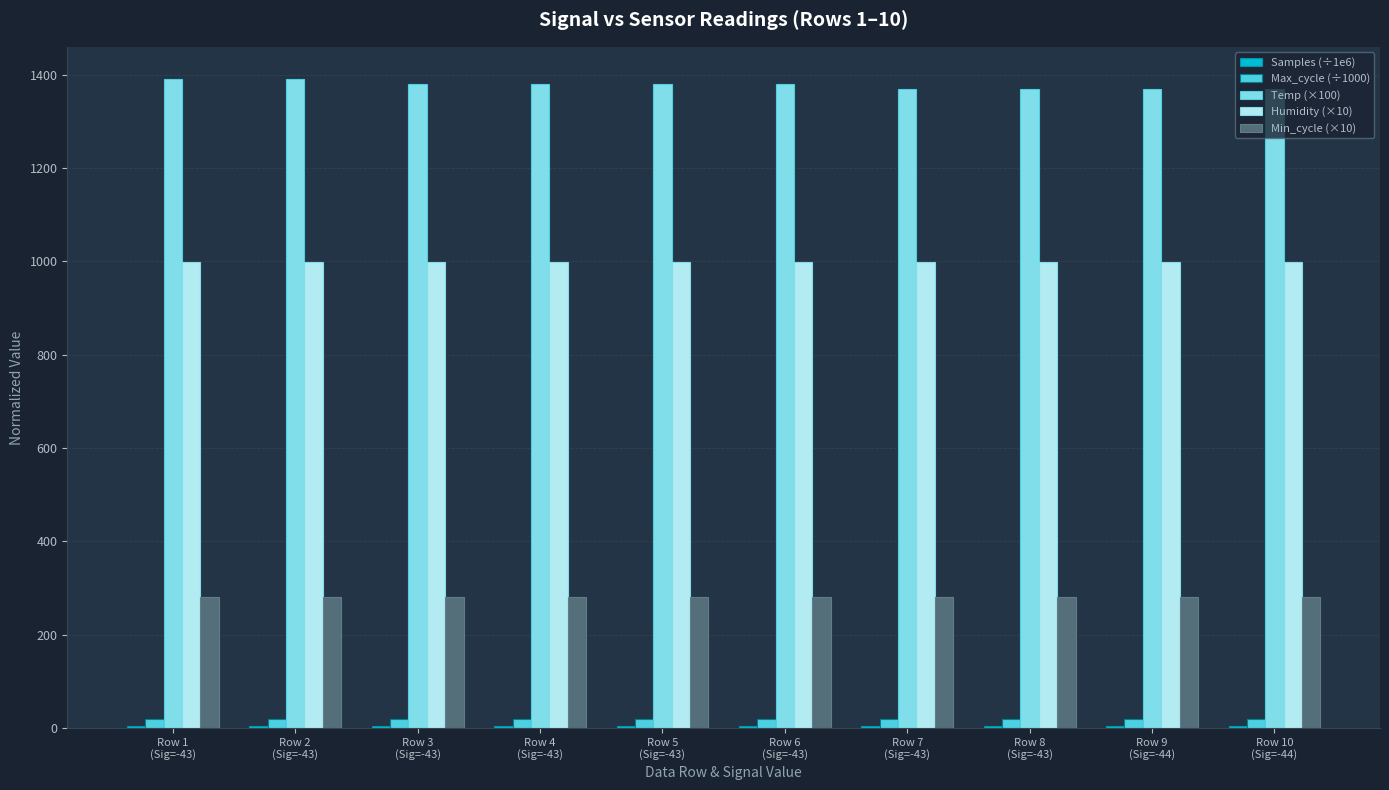

Which series has the largest total across all categories?

Temp (×100)